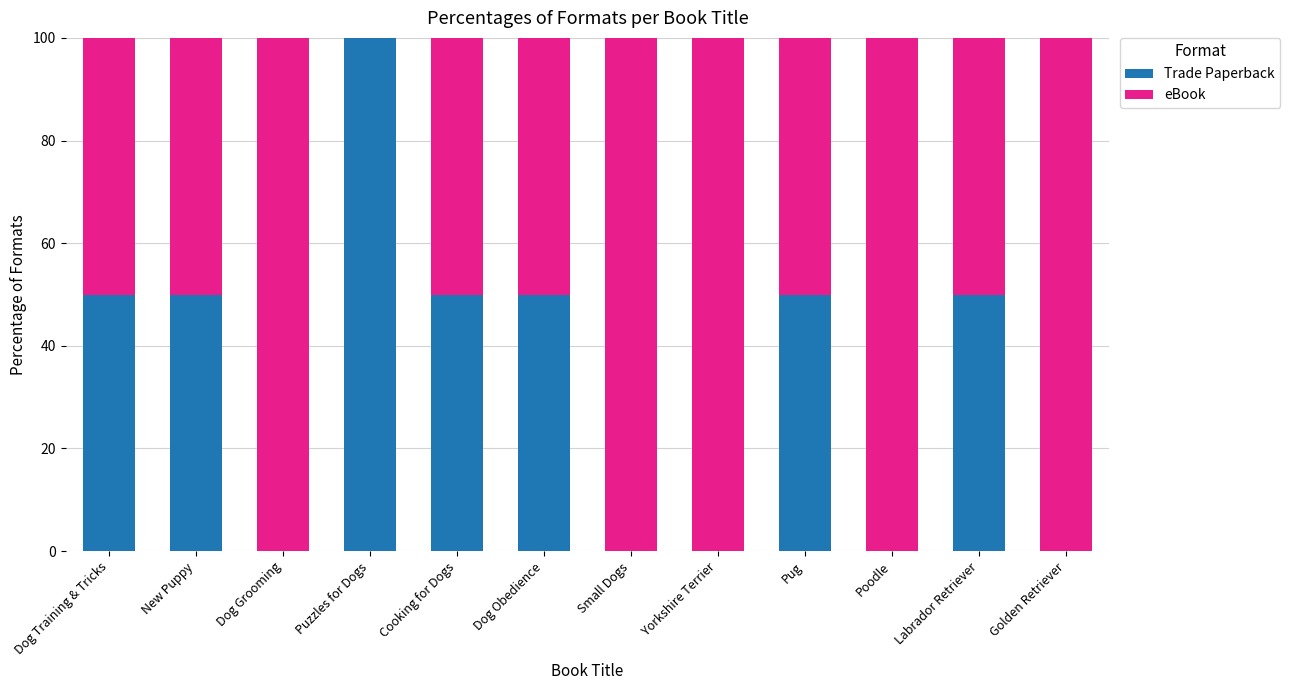

Count the number of categories in the chart.

12